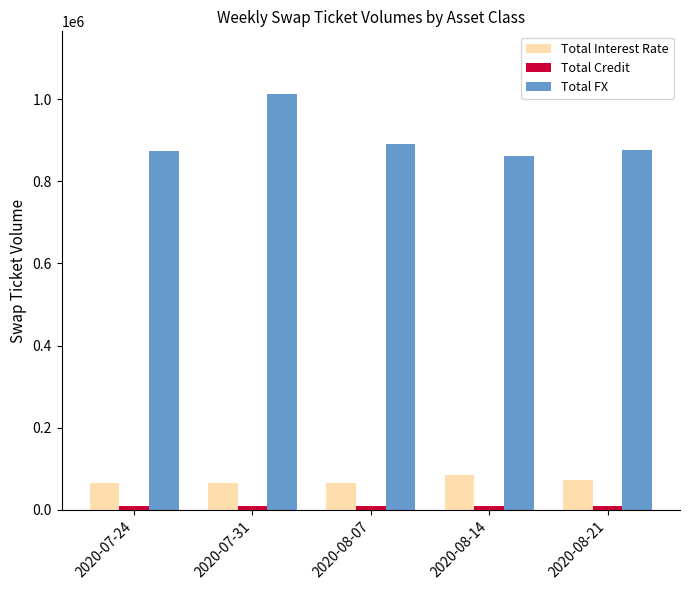

At how many categories does at least one series exceed 703497?

5